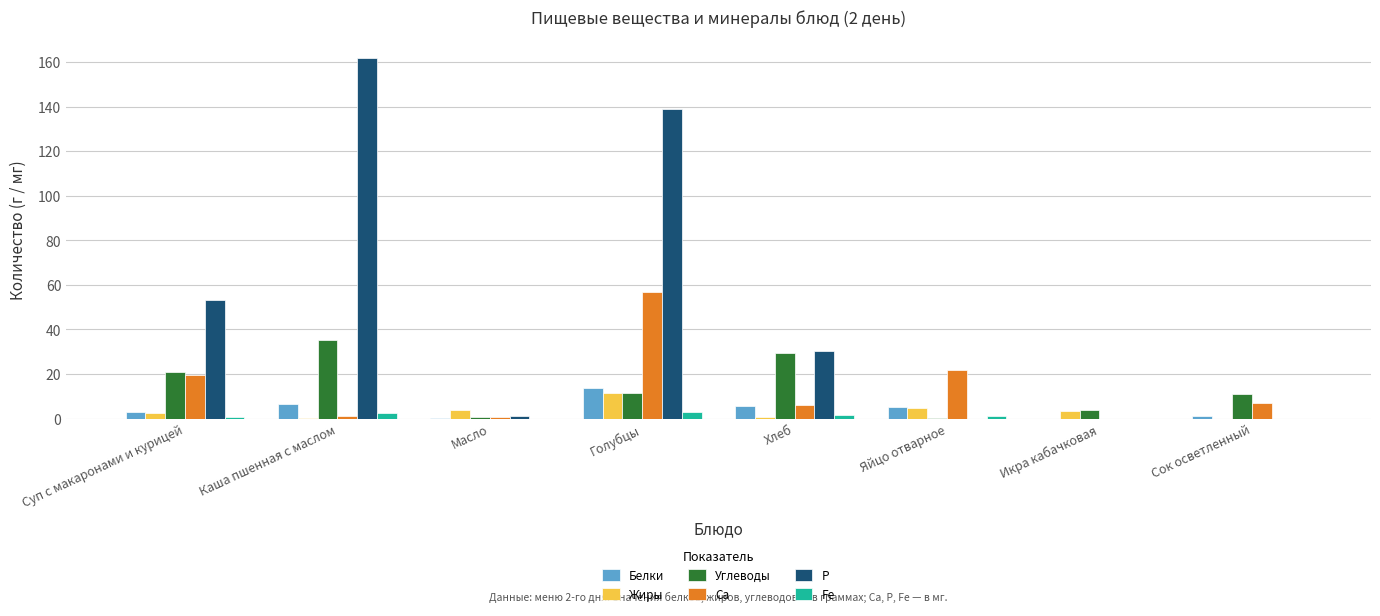

The Р series shows 96.0 at Яйцо отварное. True or false?

False